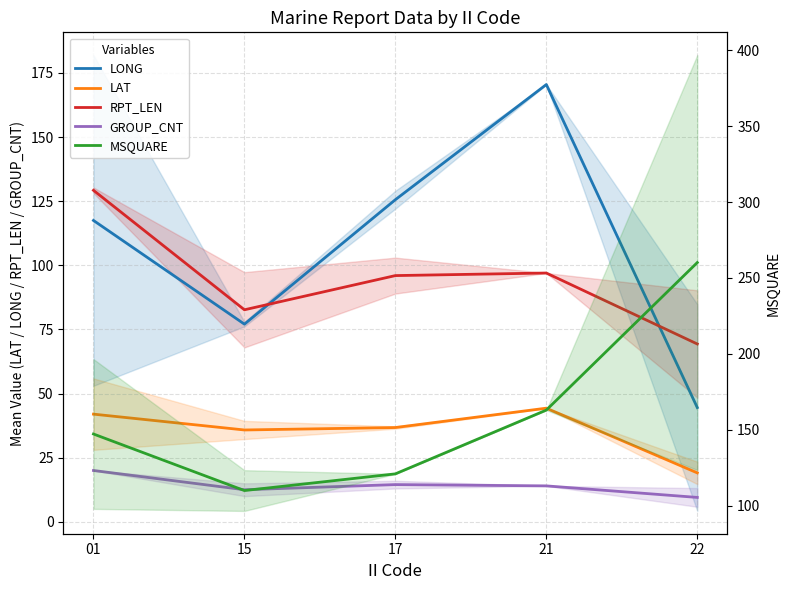

At 01, list the series in order from smallest to largest.

GROUP_CNT, LAT, LONG, RPT_LEN, MSQUARE